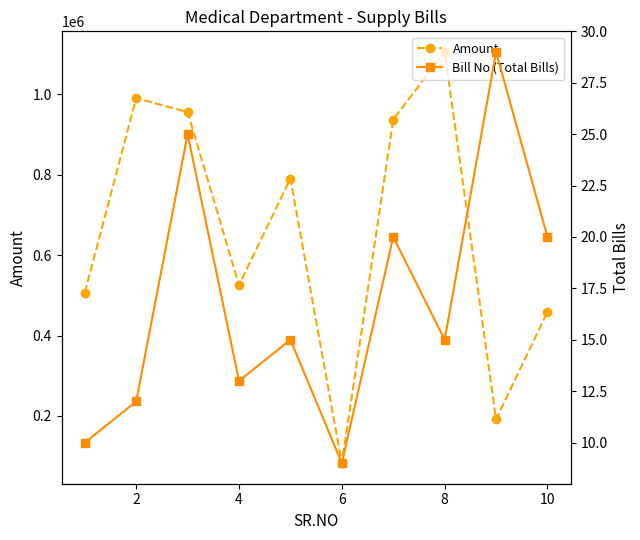

Where is the first local maximum for Amount?

2